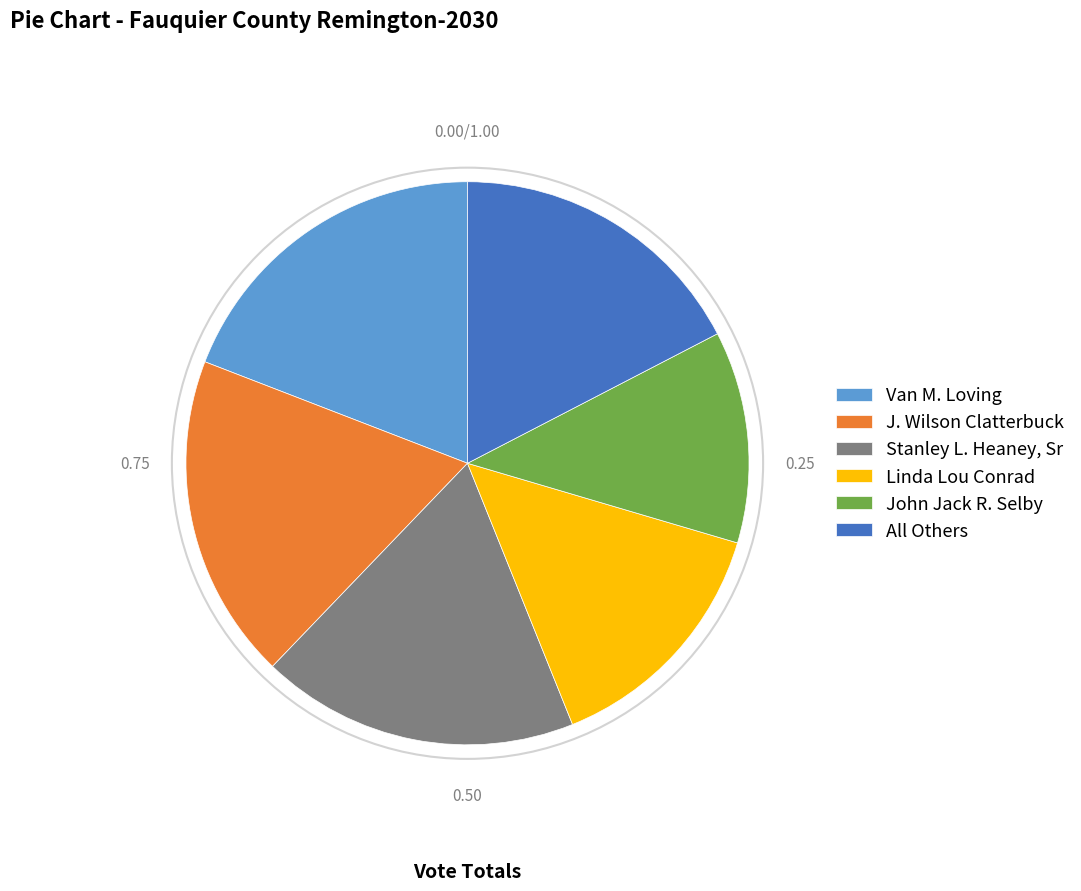

How many segments does this pie chart have?

6